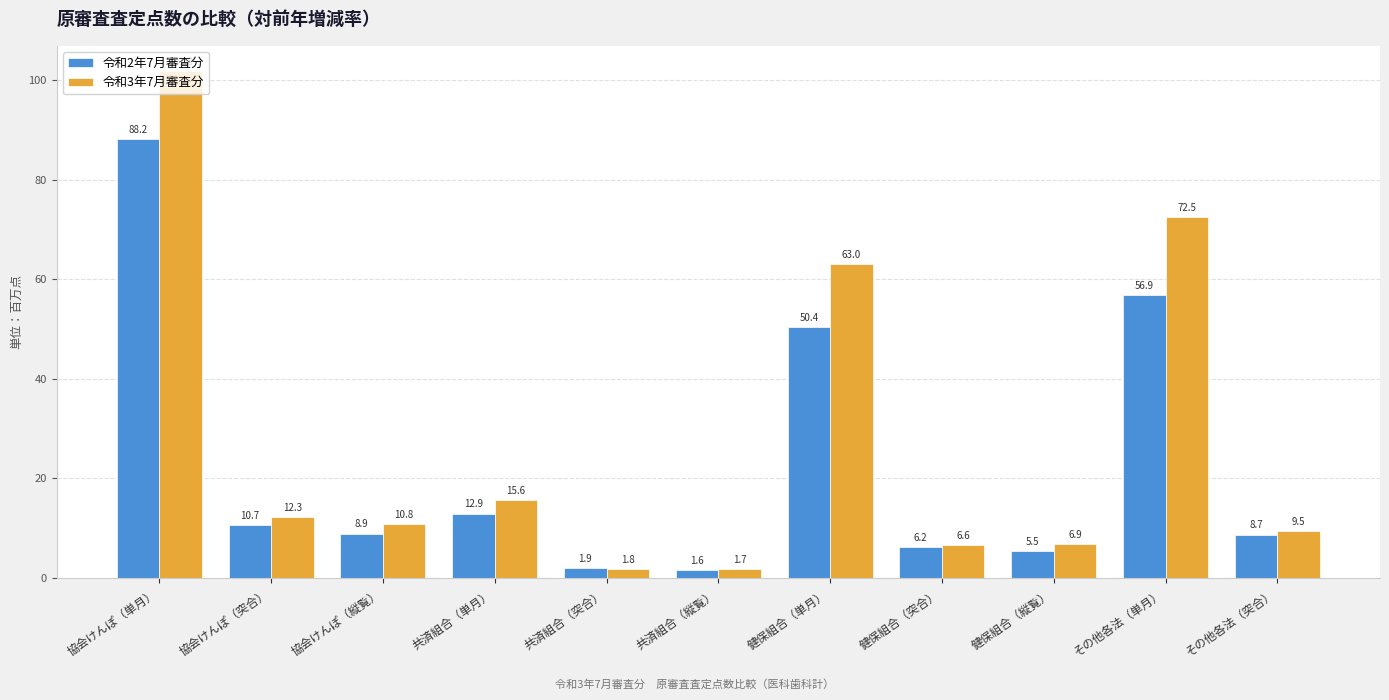

Reading left to right, what are all the values shown in this chart?

令和2年7月審査分: 88.2	10.7	8.9	12.9	1.9	1.6	50.4	6.2	5.5	56.9	8.7
令和3年7月審査分: 101.8	12.3	10.8	15.6	1.8	1.7	63.0	6.6	6.9	72.5	9.5